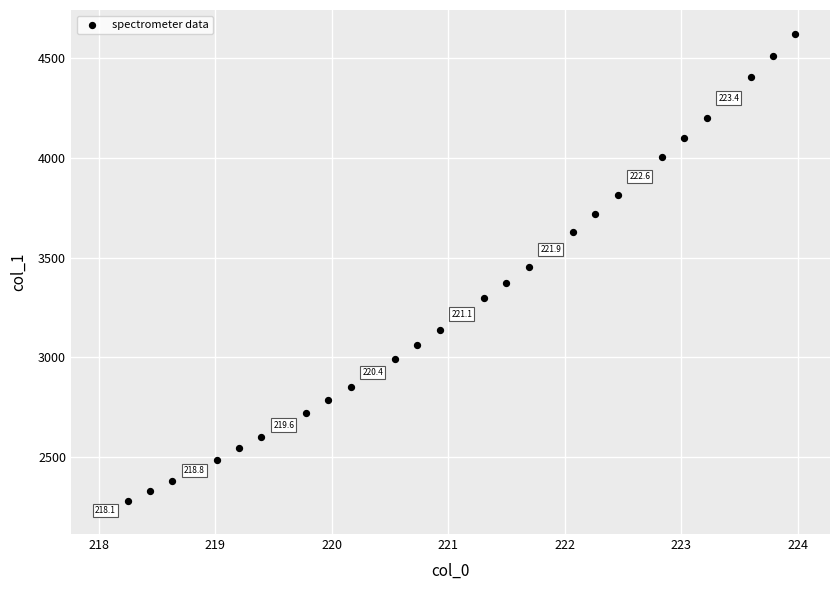

What is the range of Y values (max minus min)?

2391.7